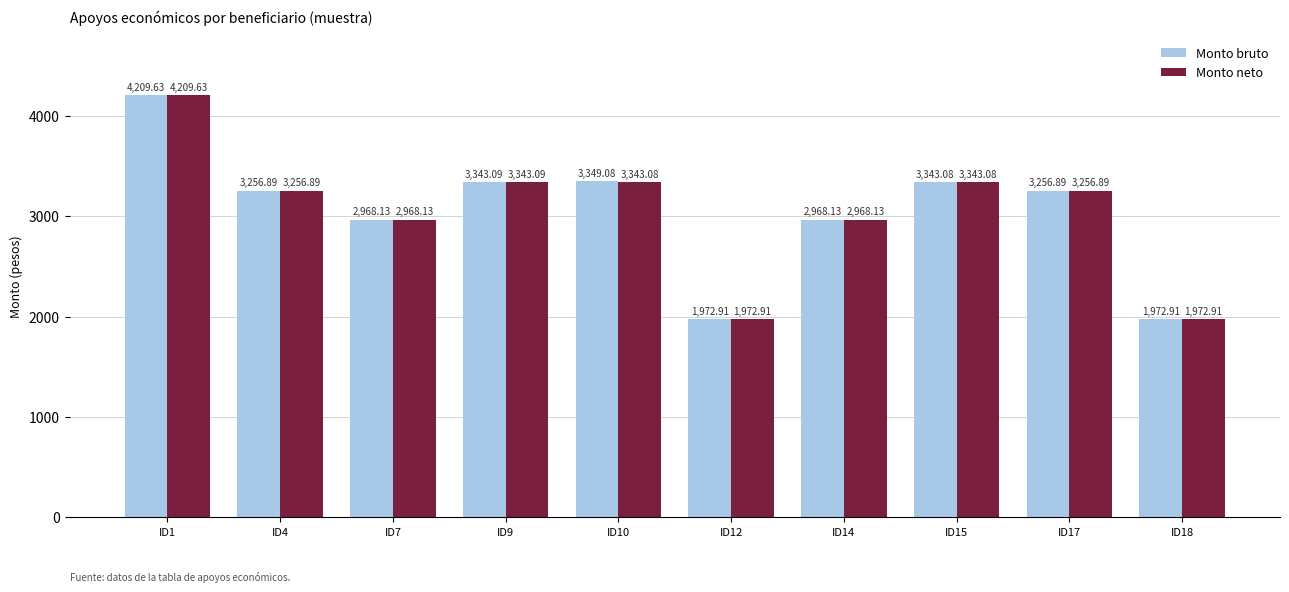

Rank the series by their average value, from highest to lowest.

Monto bruto, Monto neto